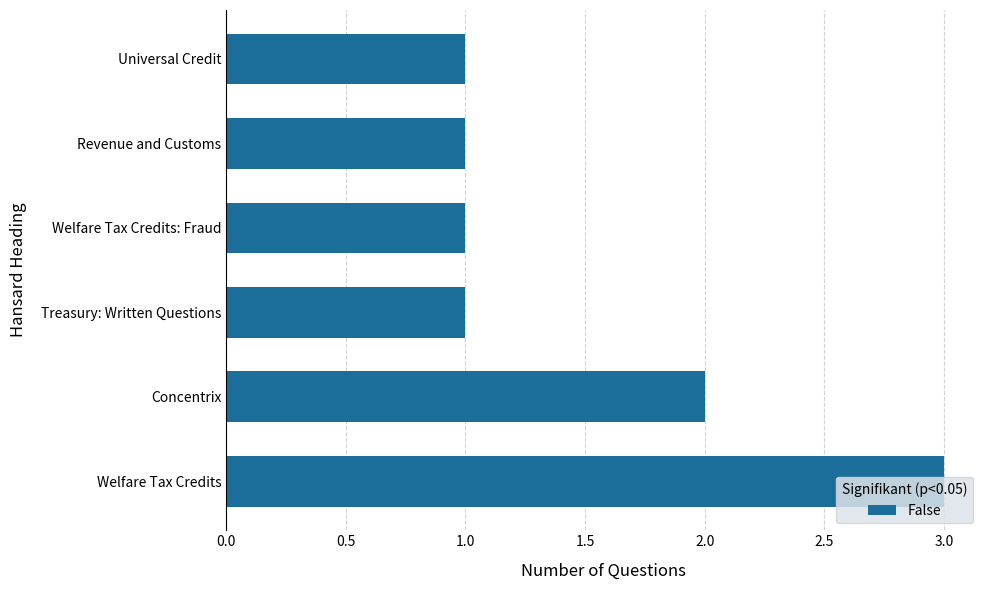

How many bars are there in total?

6